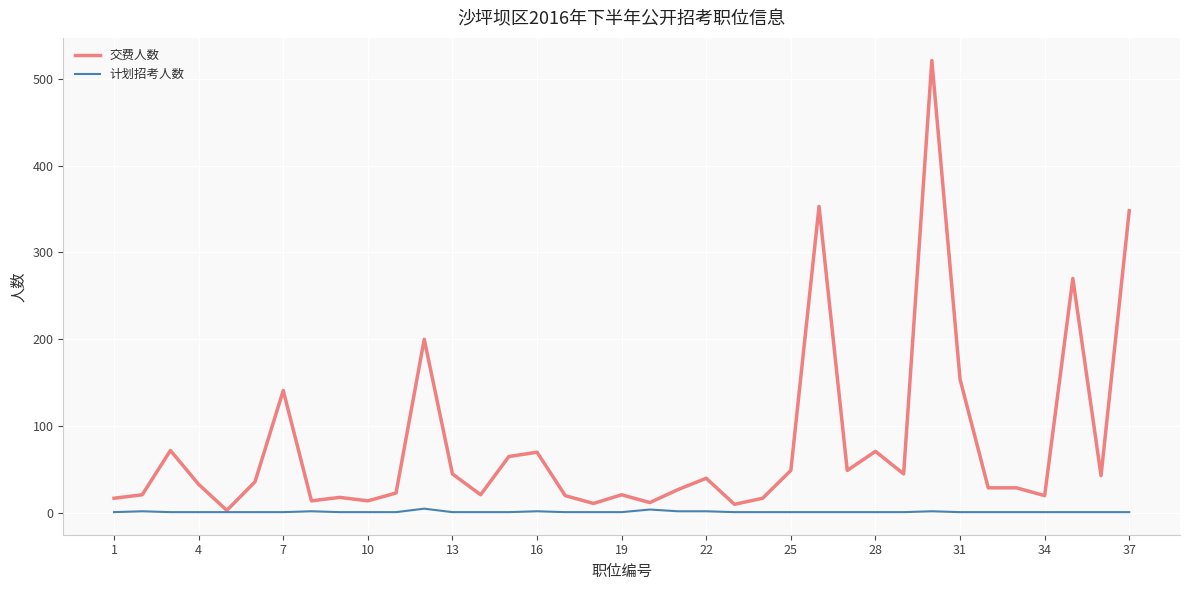

How many series are shown in this chart?

2